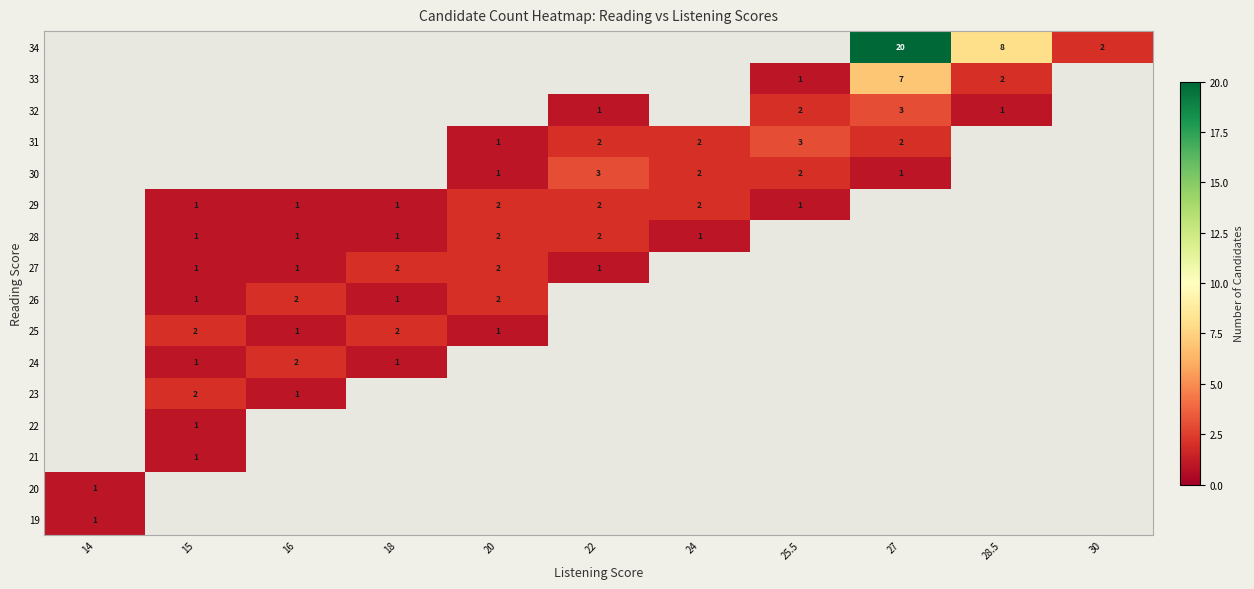

The 27 series shows 1 at 22. True or false?

True